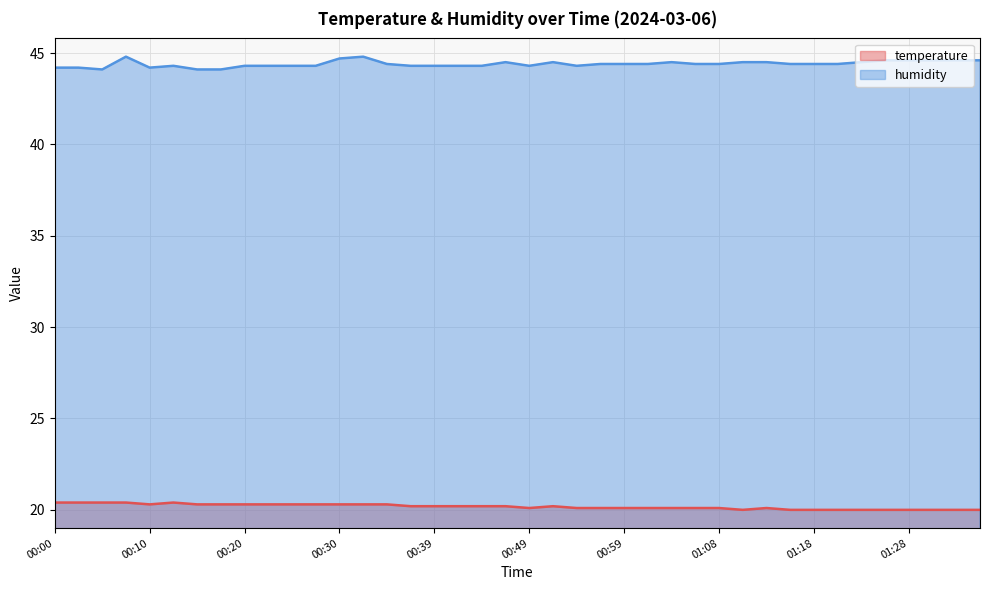

What is the sum of the humidity values at 00:30 and 00:39?

89.0